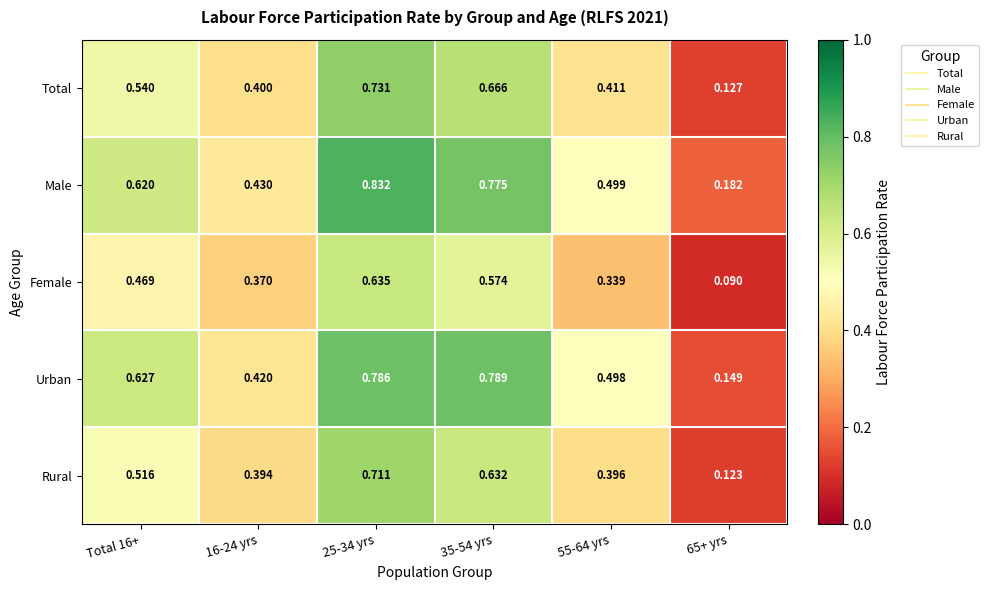

Rank the series by their maximum value, from lowest to highest.

Female, Rural, Total, Urban, Male